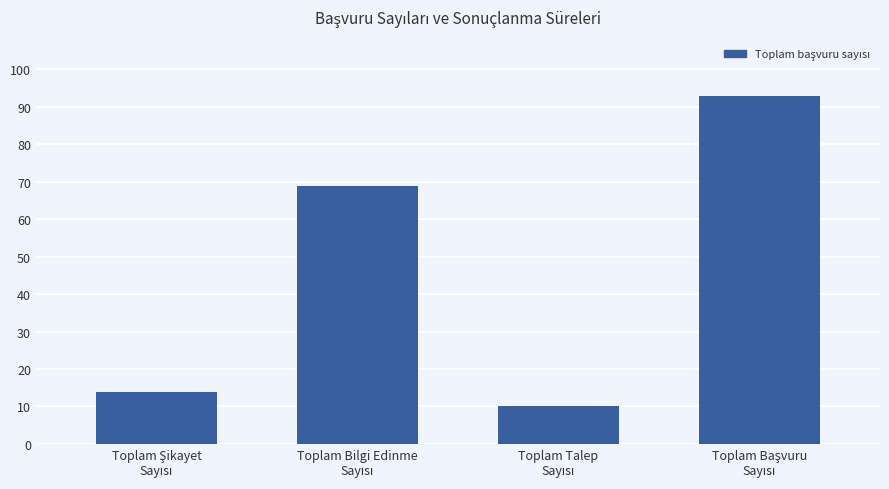

How many values are below 69?

2